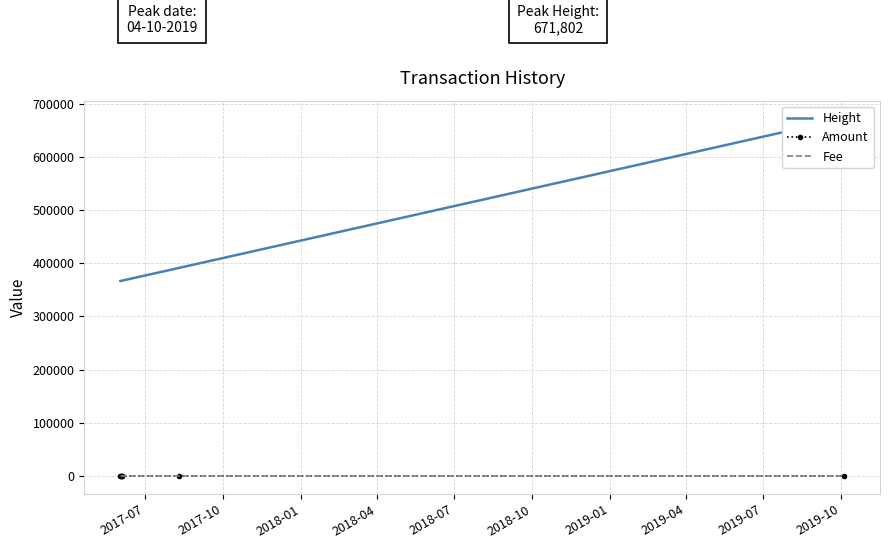

How many intersections are there between Fee and Amount?

4